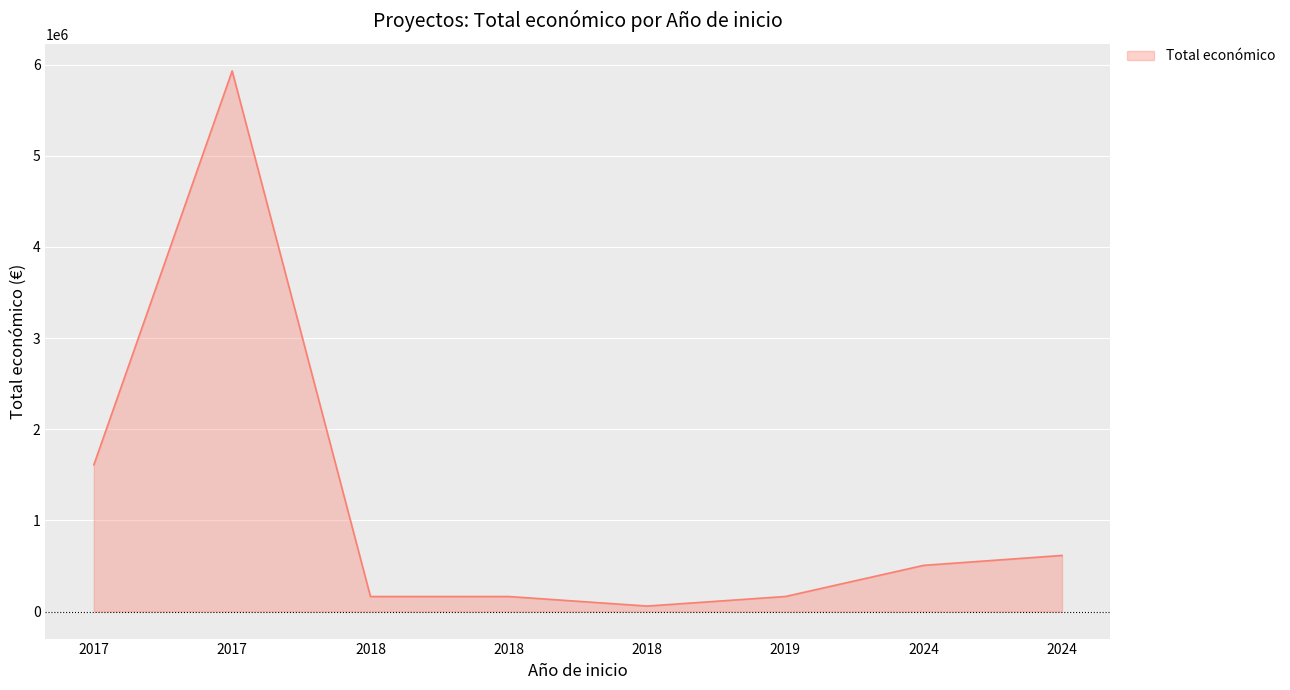

Count the number of categories in the chart.

8